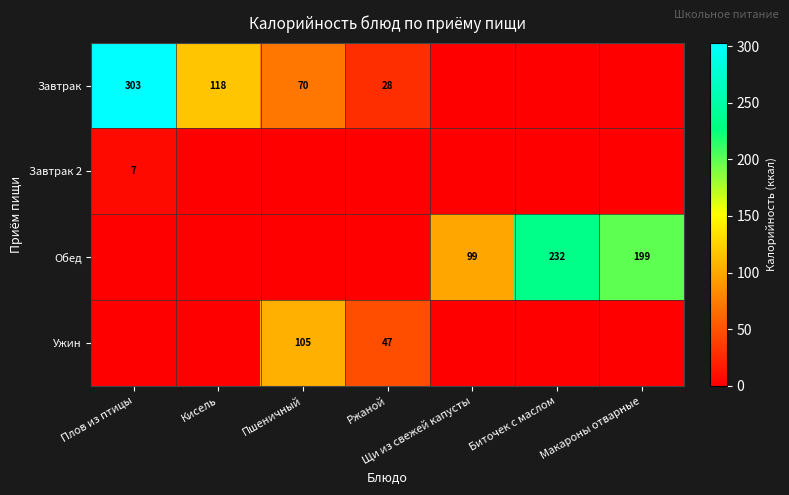

True or false: Обед has a value of 232 at Биточек с маслом.

True